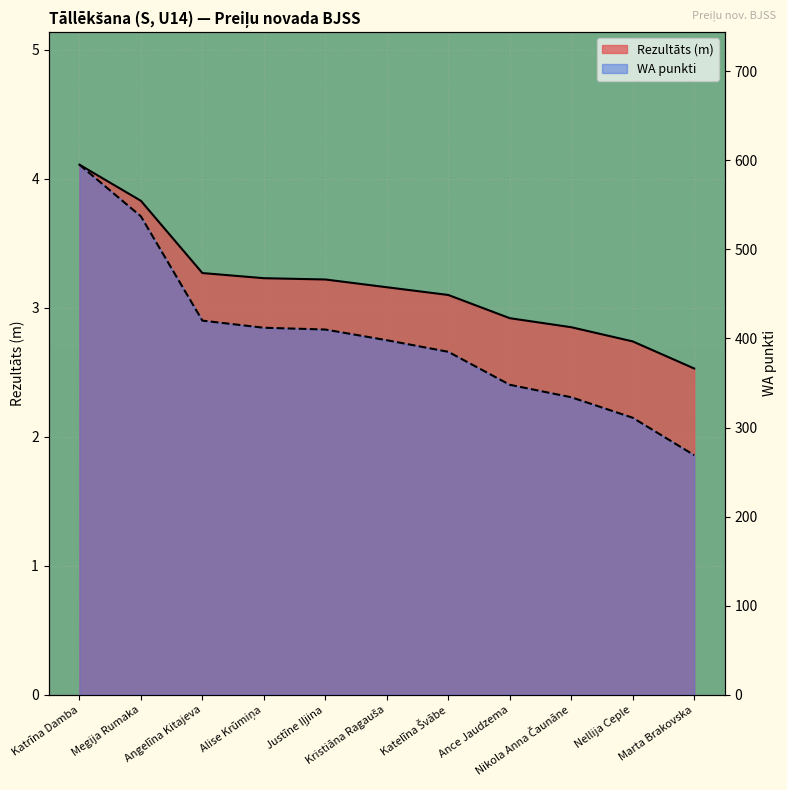

What is the minimum value for WA punkti?

269.0